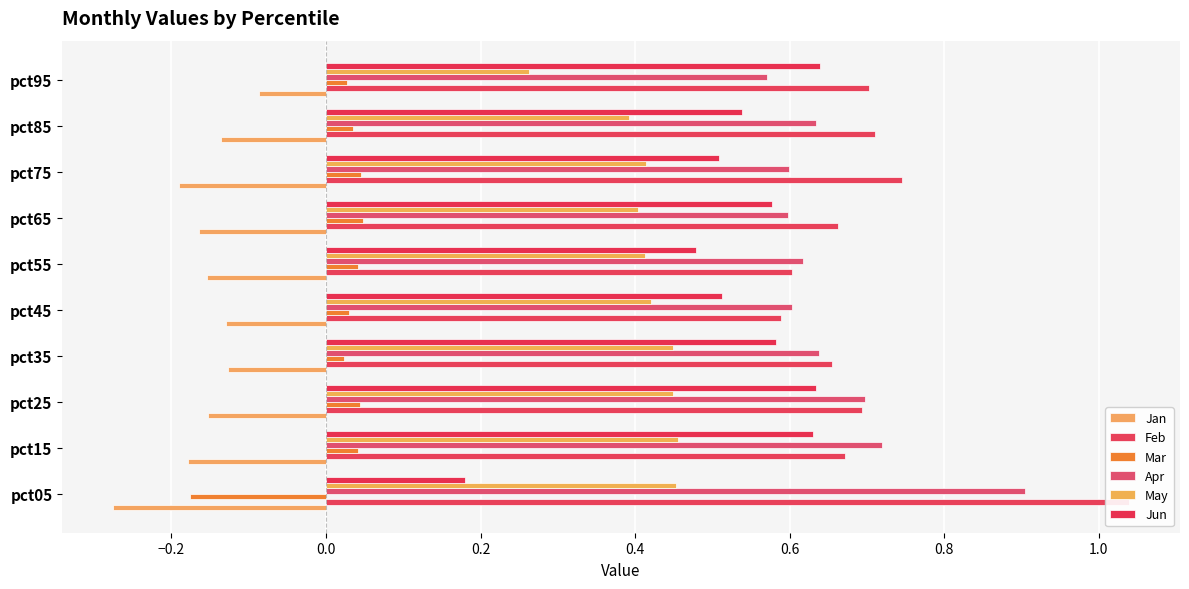

Which series has the largest range (max minus min)?

Jun